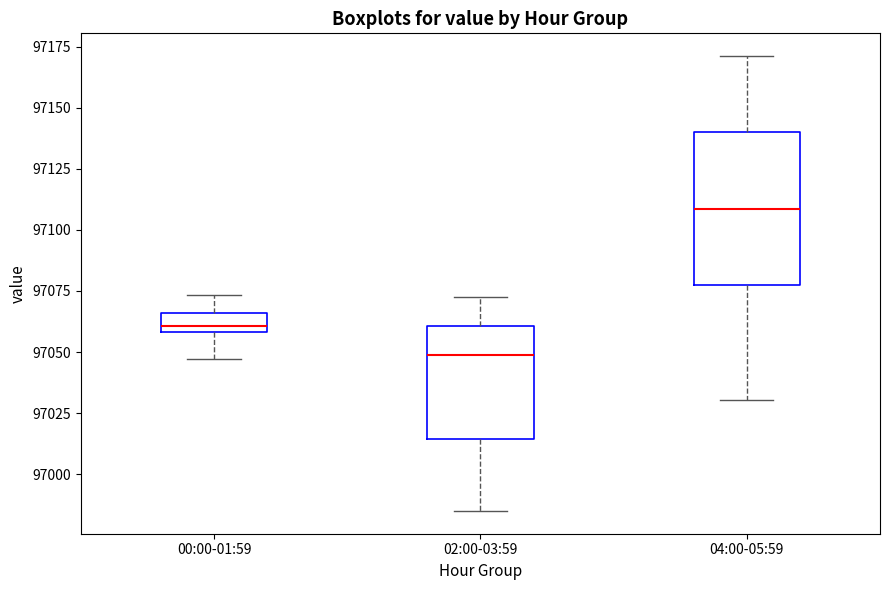

Which box's median line is the lowest?

02:00-03:59